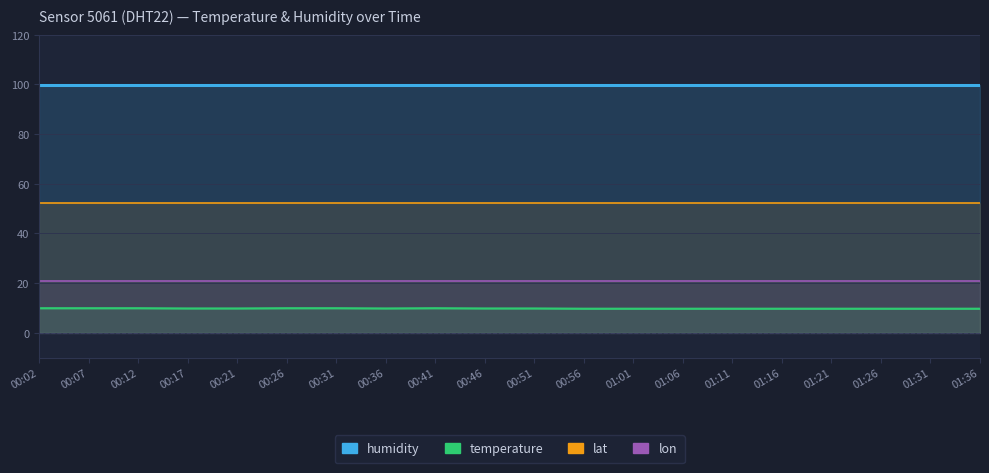

List the labels in order of lat value, smallest first.

00:02, 00:07, 00:12, 00:17, 00:21, 00:26, 00:31, 00:36, 00:41, 00:46, 00:51, 00:56, 01:01, 01:06, 01:11, 01:16, 01:21, 01:26, 01:31, 01:36